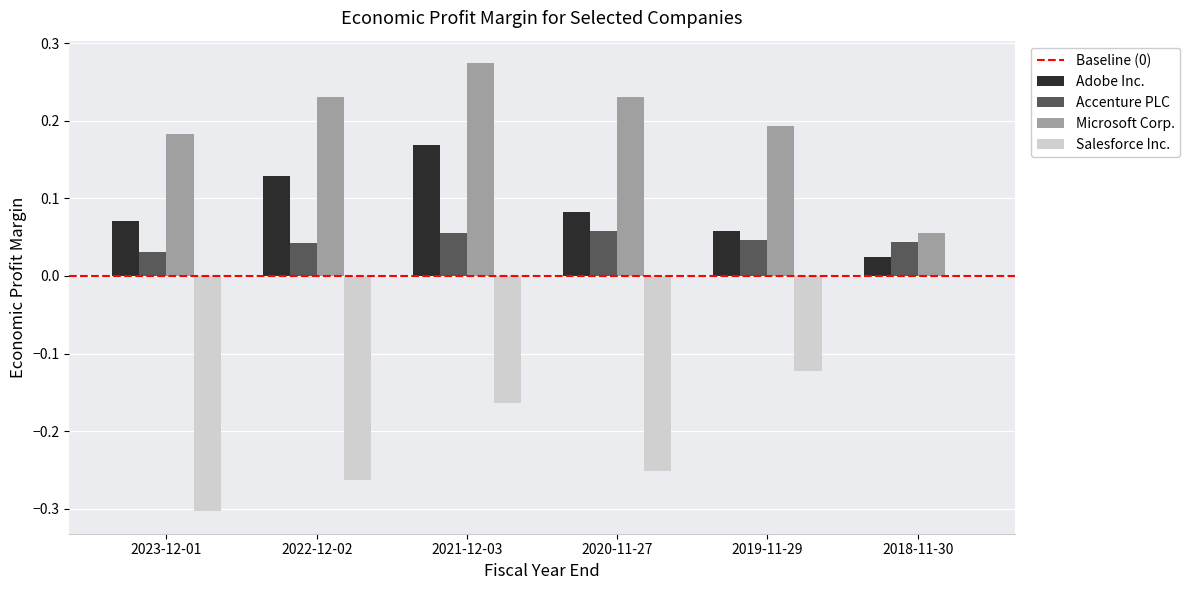

How many Microsoft Corp. values are between 0 and 1?

6